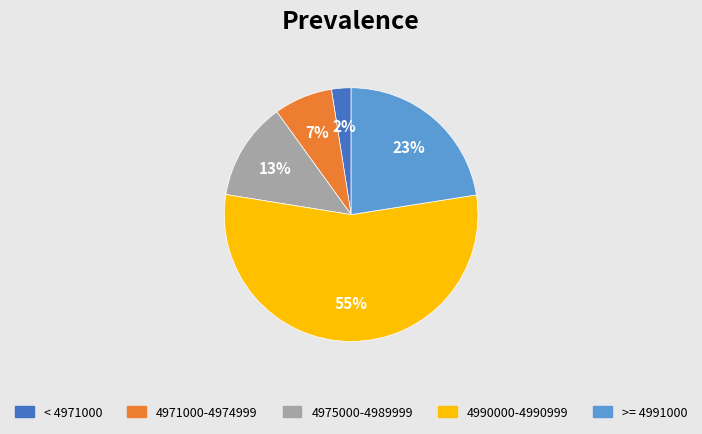

What is the largest slice in the pie chart?

4990000-4990999